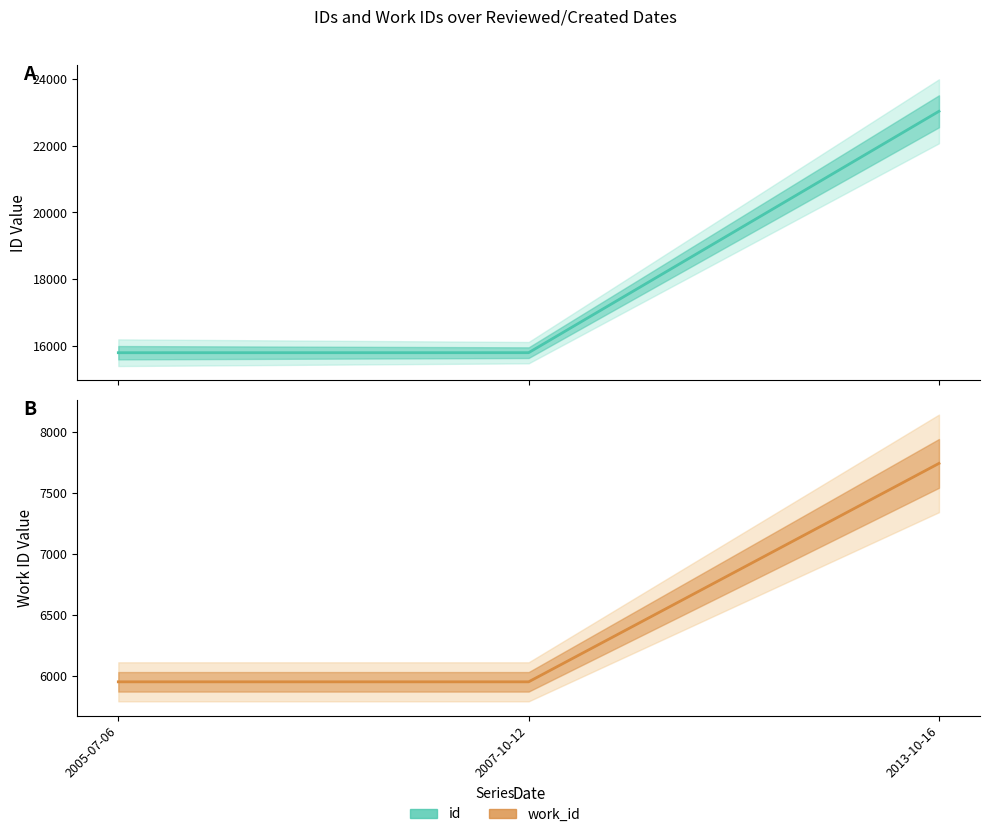

How many work_id values are between 5949 and 7739?

3